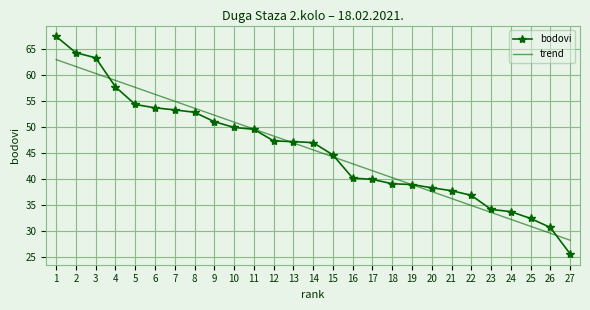

Where does the bodovi series first go above 46?

1